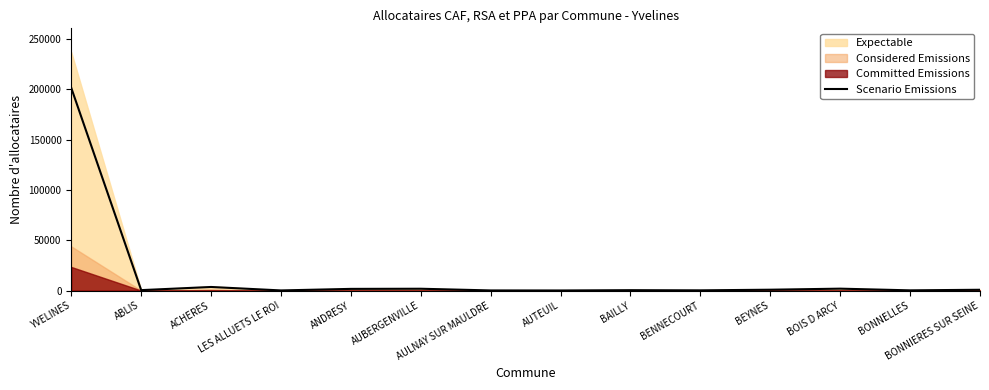

How many values are below 793?

7